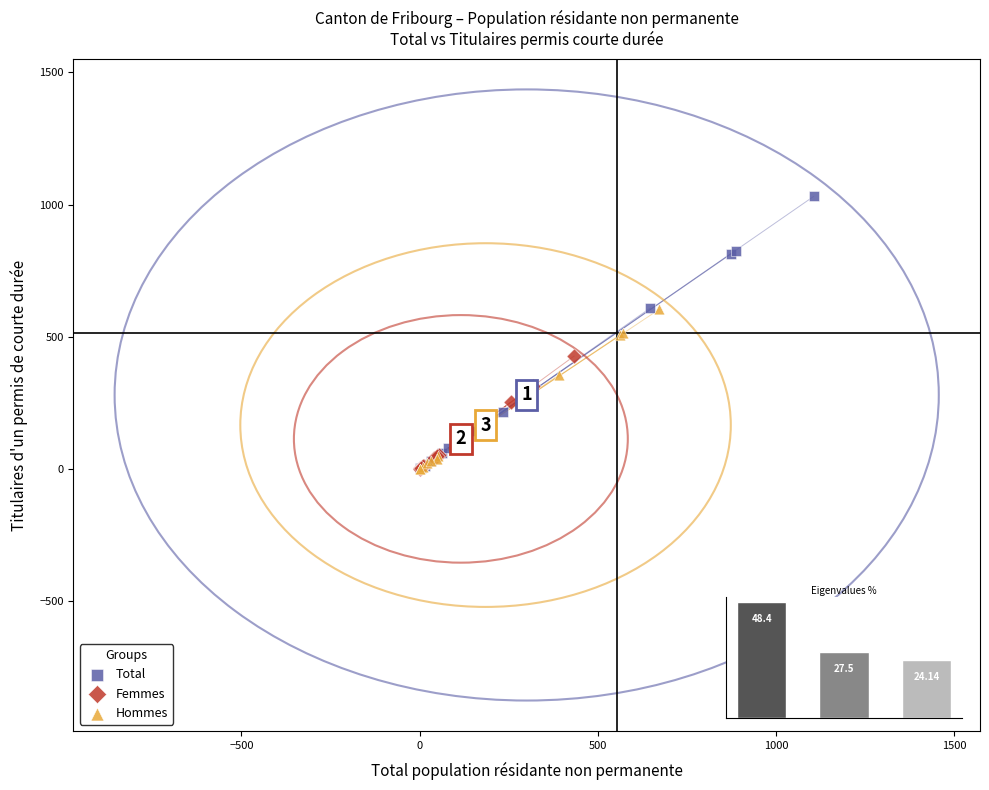

Which series has the largest Y range (max minus min)?

Total